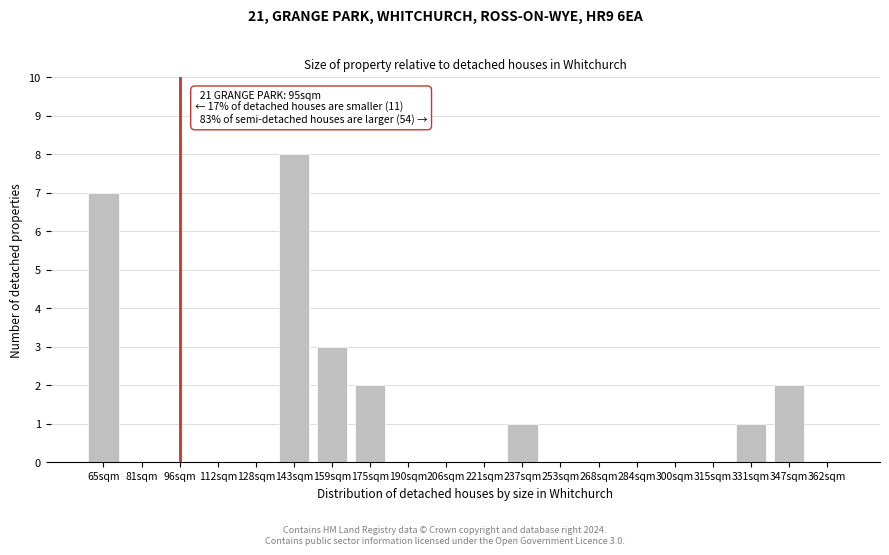

Reading left to right, transcribe all the data shown in this chart.

65sqm=7	81sqm=0	96sqm=0	112sqm=0	128sqm=0	143sqm=8	159sqm=3	175sqm=2	190sqm=0	206sqm=0	221sqm=0	237sqm=1	253sqm=0	268sqm=0	284sqm=0	300sqm=0	315sqm=0	331sqm=1	347sqm=2	362sqm=0